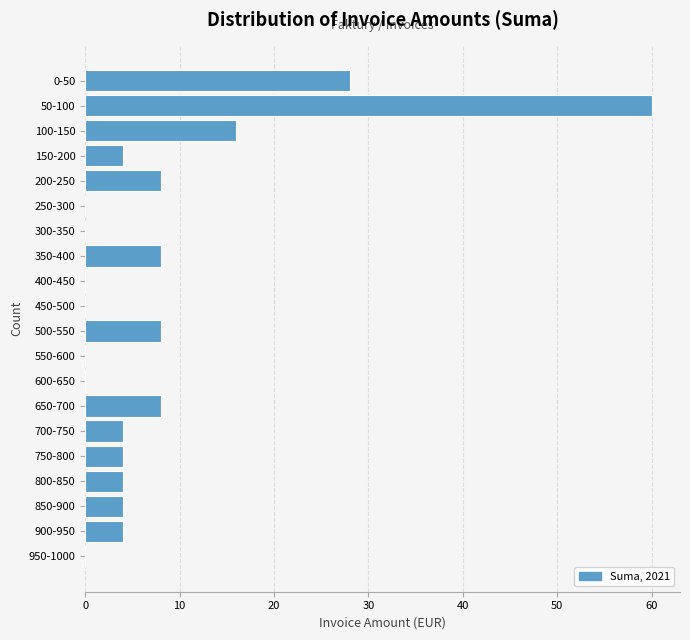

Reading bottom to top, what are all the values shown in this chart?

950-1000=0	900-950=4	850-900=4	800-850=4	750-800=4	700-750=4	650-700=8	600-650=0	550-600=0	500-550=8	450-500=0	400-450=0	350-400=8	300-350=0	250-300=0	200-250=8	150-200=4	100-150=16	50-100=60	0-50=28